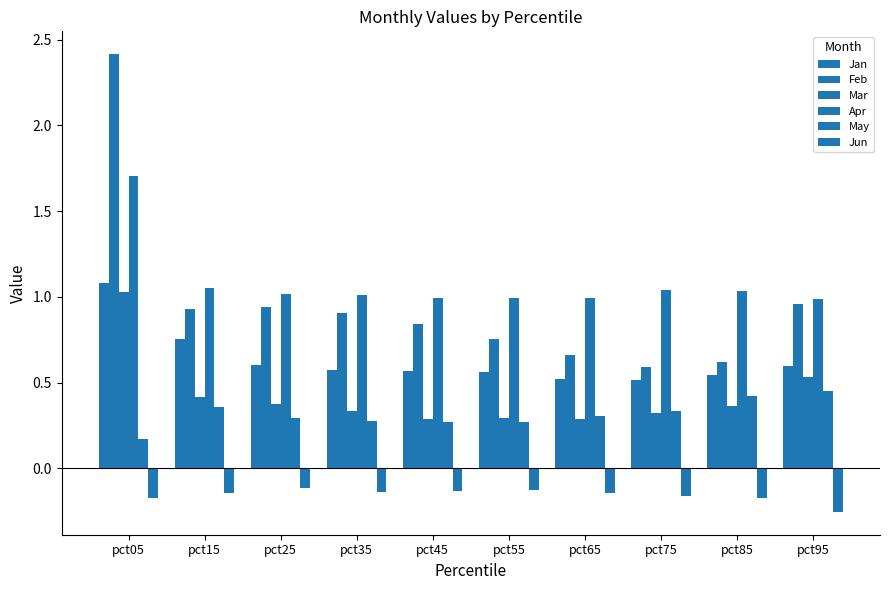

Count the number of data series in this chart.

6